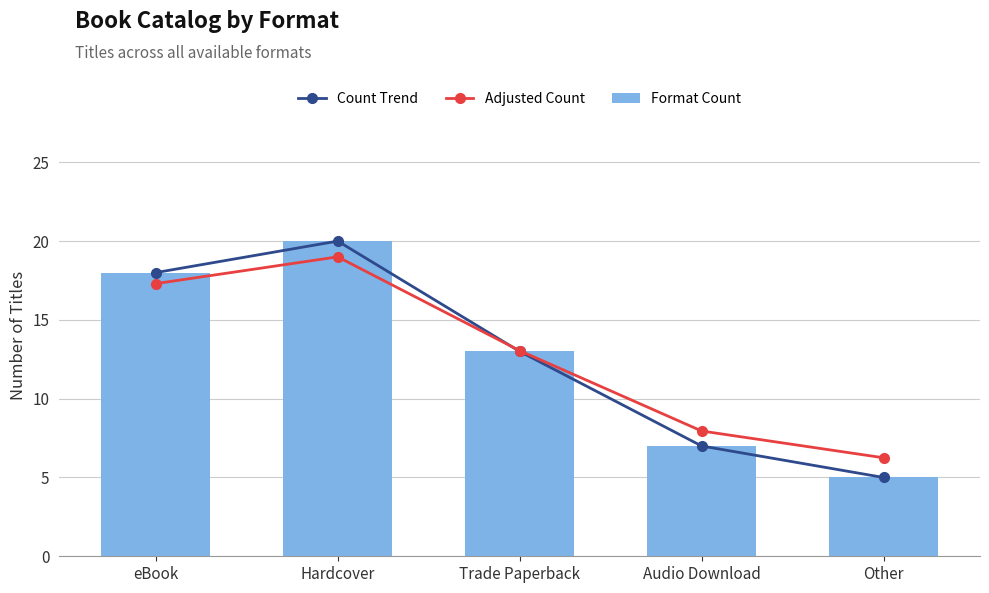

Which label corresponds to the smallest value in the chart?

Other